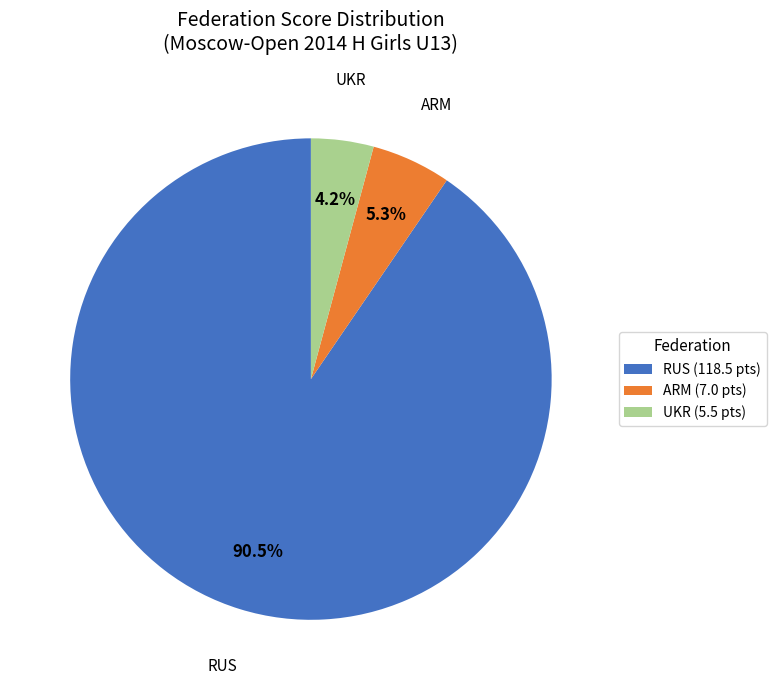

Is the sum of ARM (7.0 pts) and UKR (5.5 pts) greater than half?

No